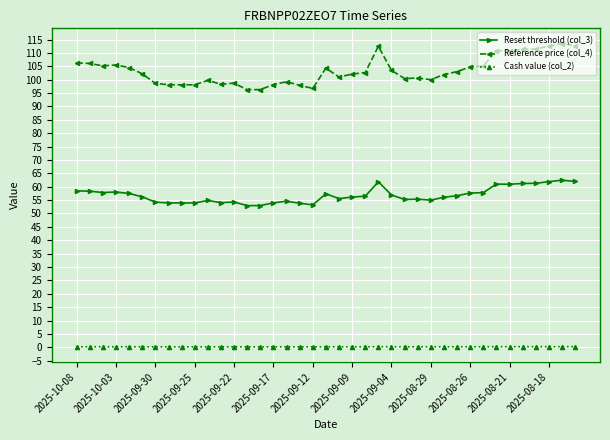

What are all the series names shown in the legend?

Reset threshold (col_3), Reference price (col_4), Cash value (col_2)